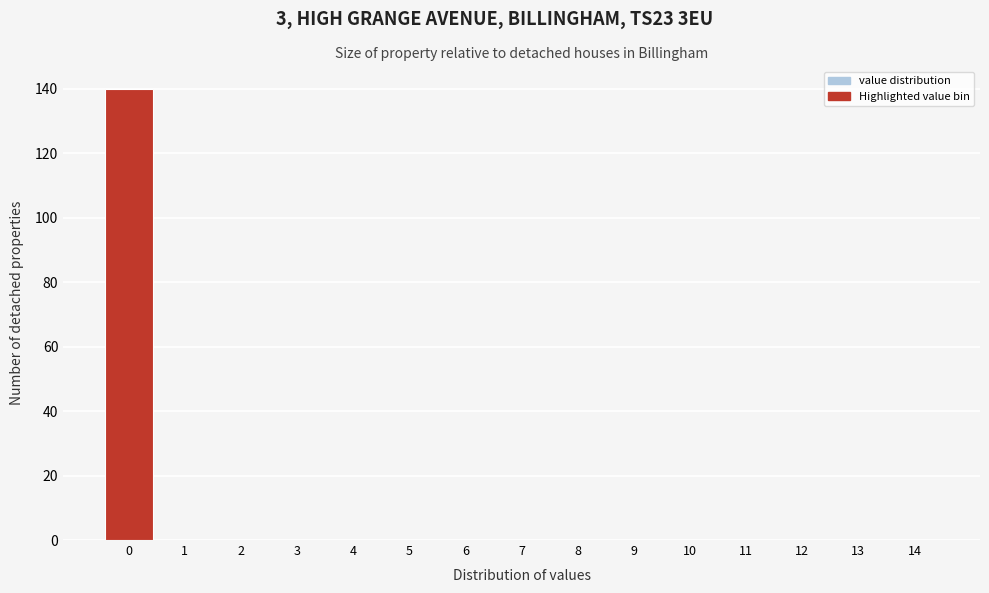

Reading left to right, what are all the values shown in this chart?

0=140	1=0	2=0	3=0	4=0	5=0	6=0	7=0	8=0	9=0	10=0	11=0	12=0	13=0	14=0